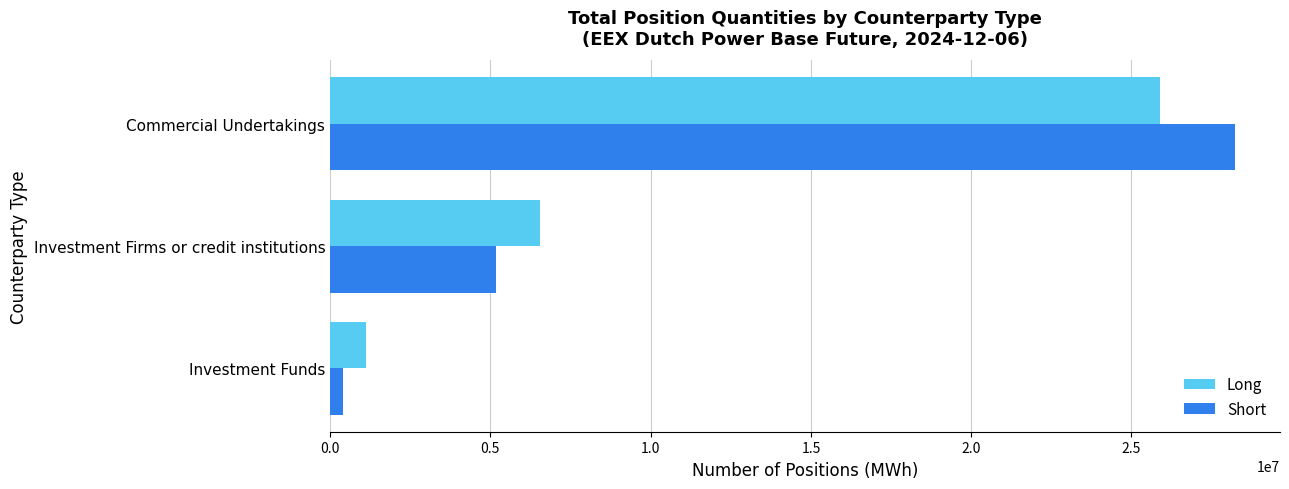

Is it true that Short equals 5158143 at Investment Firms or credit institutions?

True